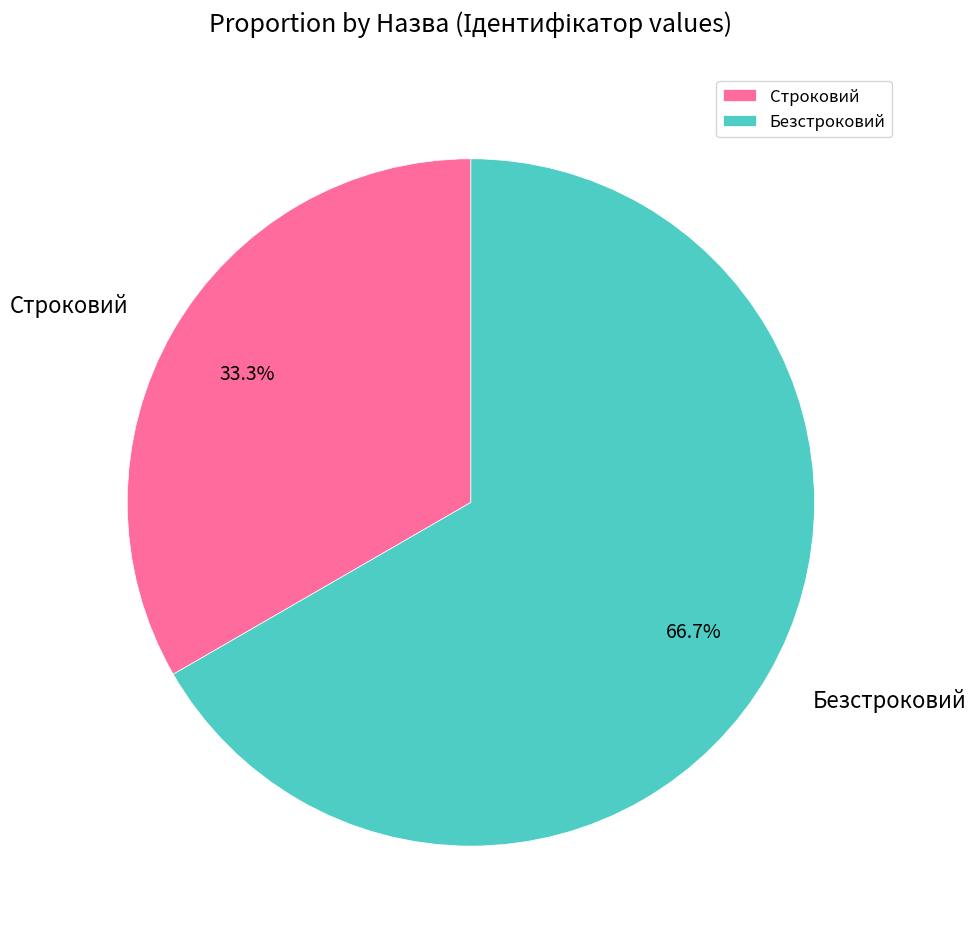

The Безстроковий slice represents 67% of the pie. True or false?

True